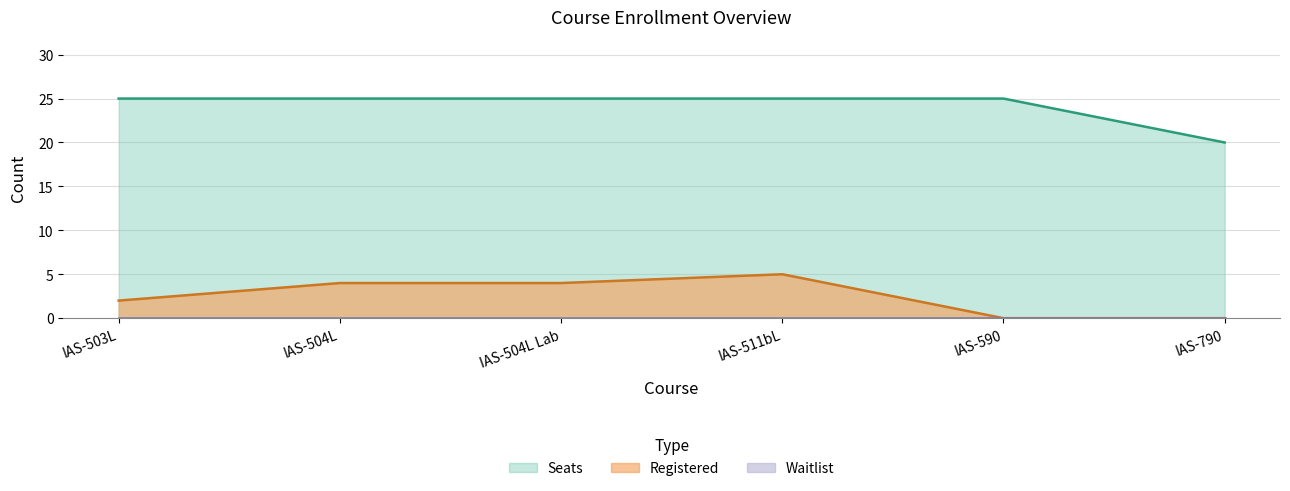

Which series has the largest total across all categories?

Seats